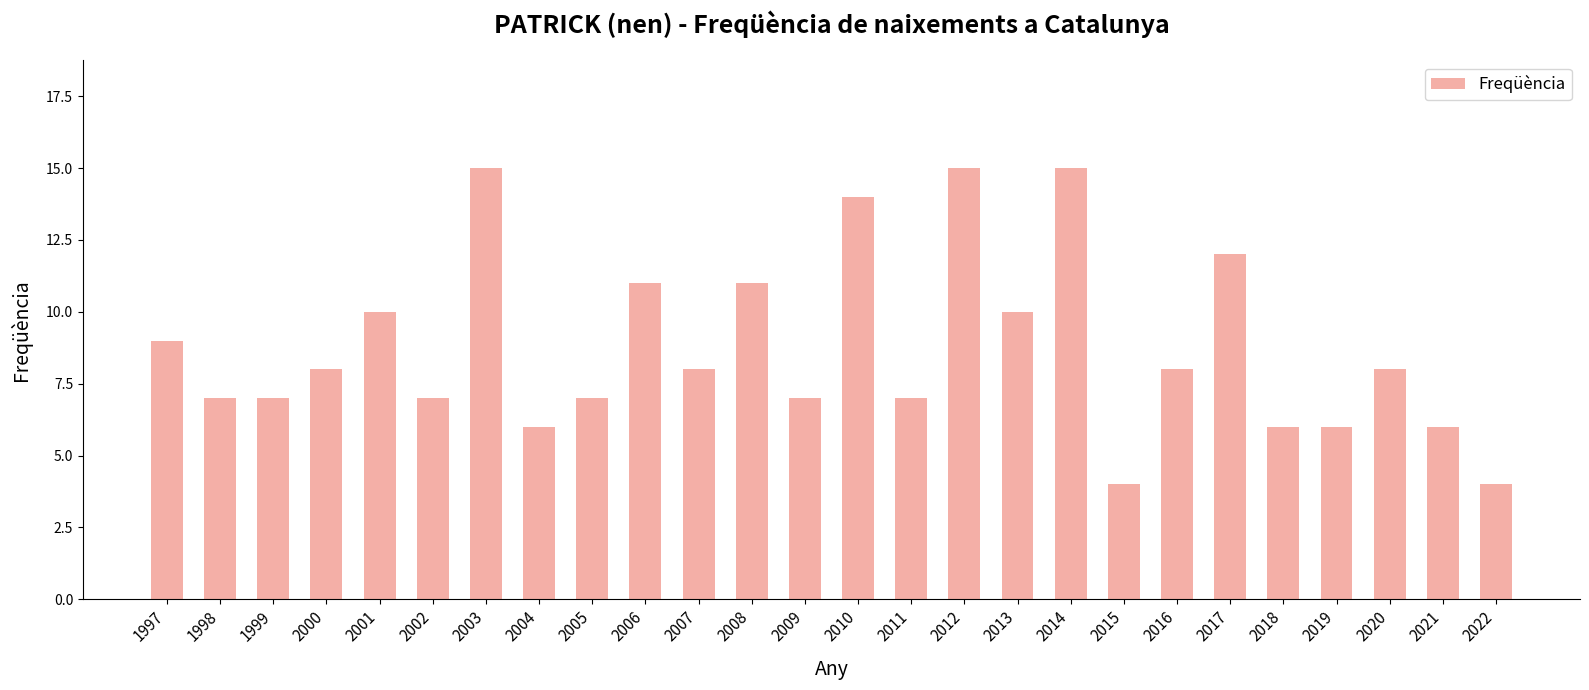

What is the smallest value displayed?

4